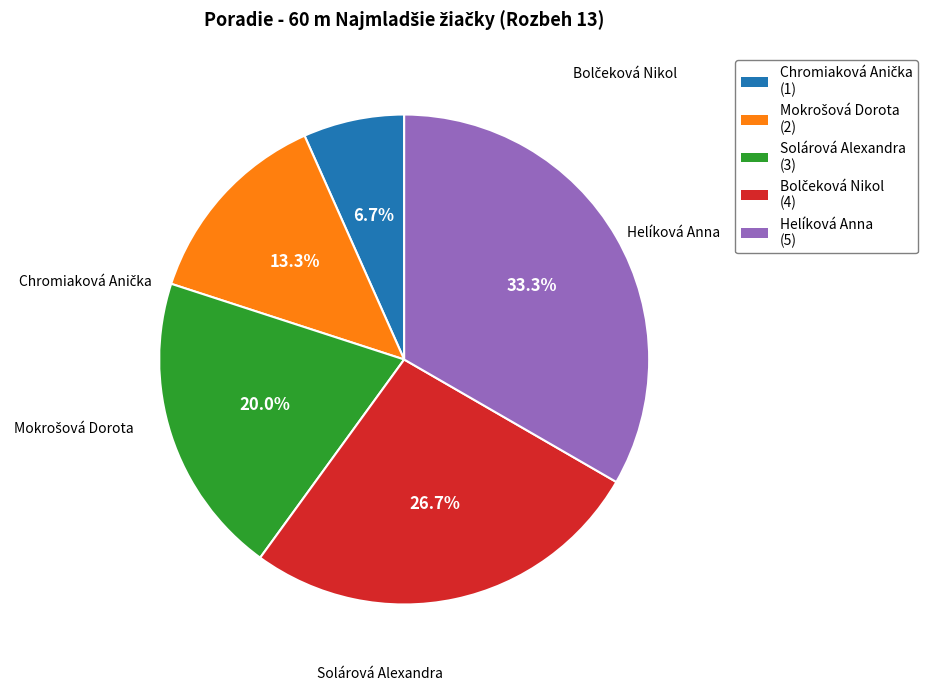

Which slice is the largest?

Helíková Anna